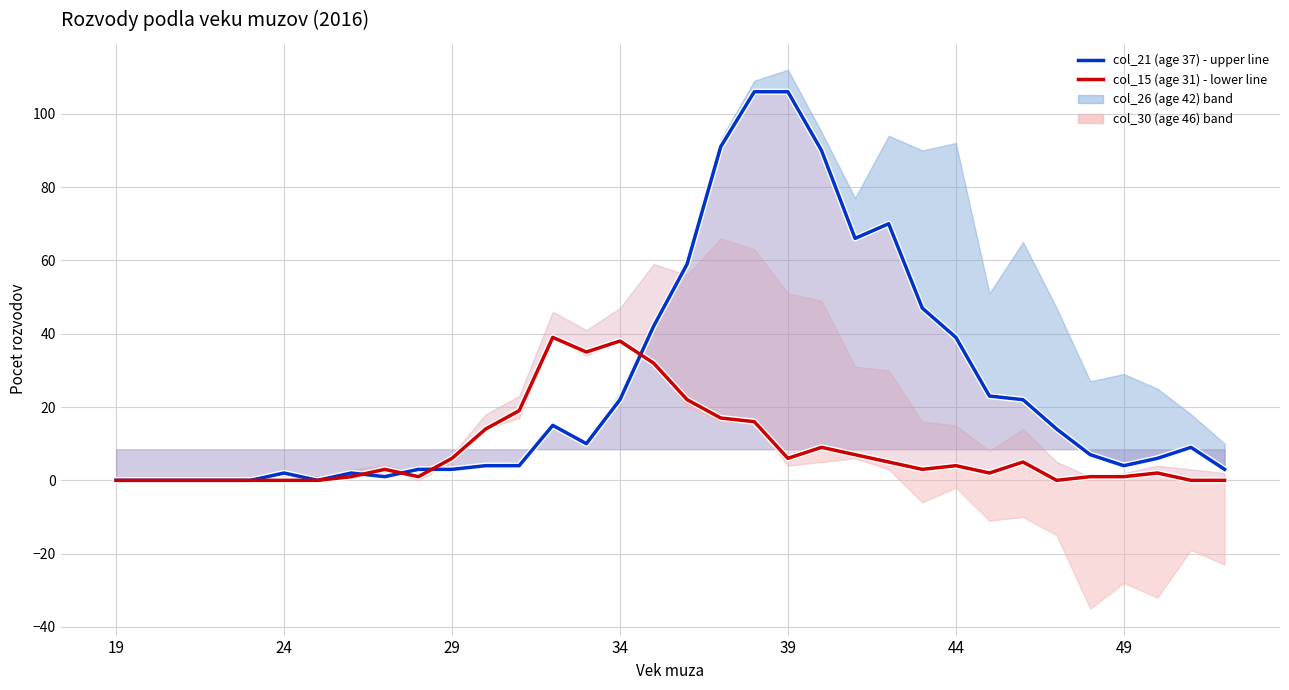

What is the average value of the col_21 line series?

26